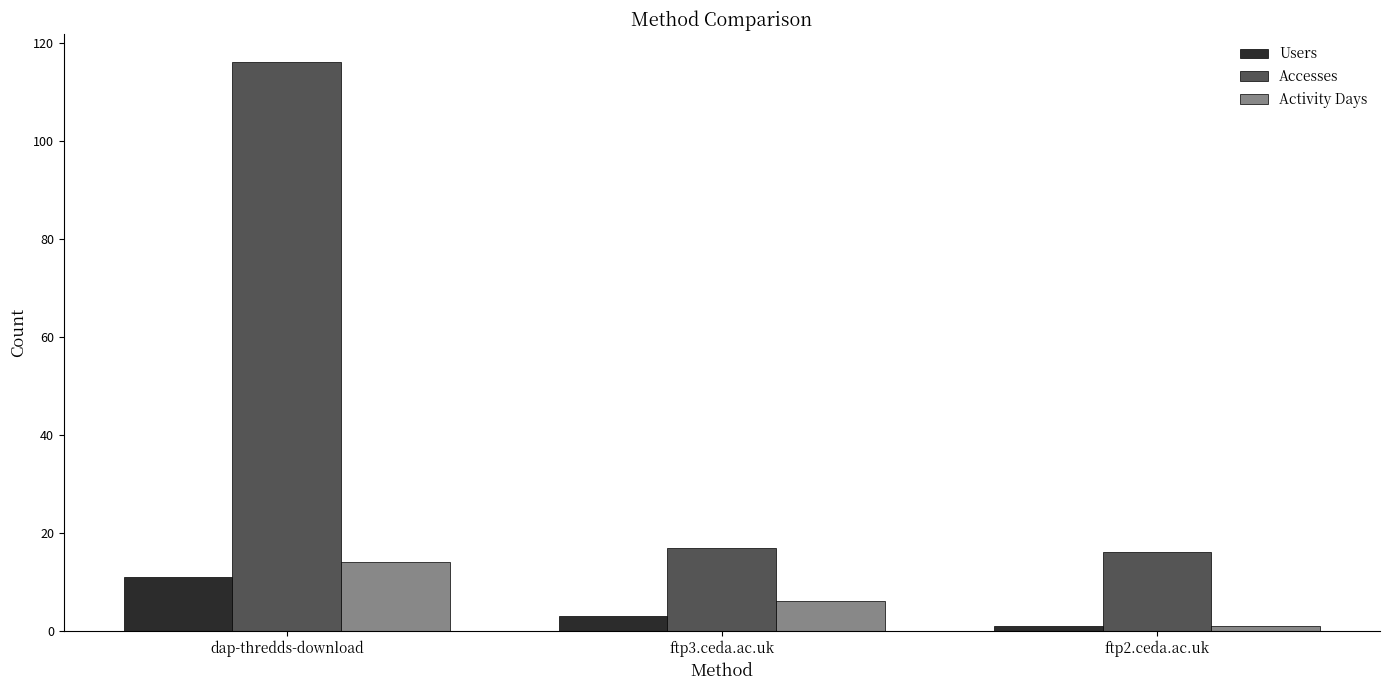

Reading right to left, extract all data points from this chart.

Users: ftp2.ceda.ac.uk=1	ftp3.ceda.ac.uk=3	dap-thredds-download=11
Accesses: ftp2.ceda.ac.uk=16	ftp3.ceda.ac.uk=17	dap-thredds-download=116
Activity Days: ftp2.ceda.ac.uk=1	ftp3.ceda.ac.uk=6	dap-thredds-download=14